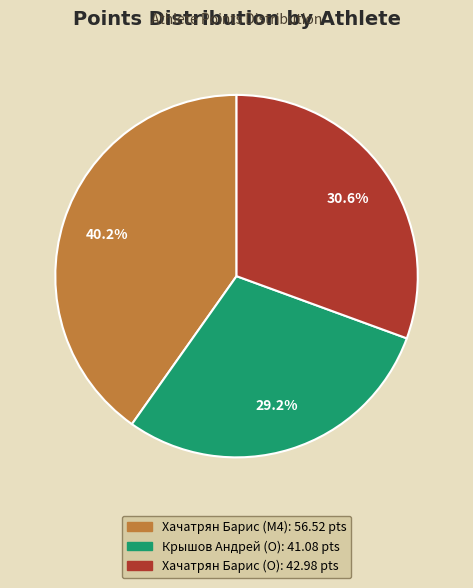

The Хачатрян Барис (M4) slice represents 40% of the pie. True or false?

True